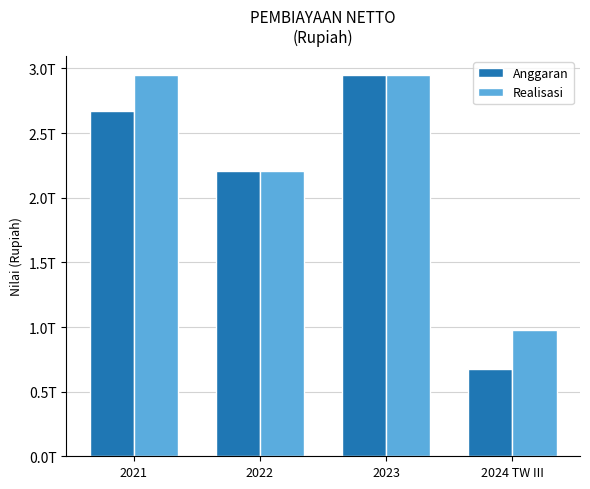

What is the maximum value shown in the chart?

2950850691313.0